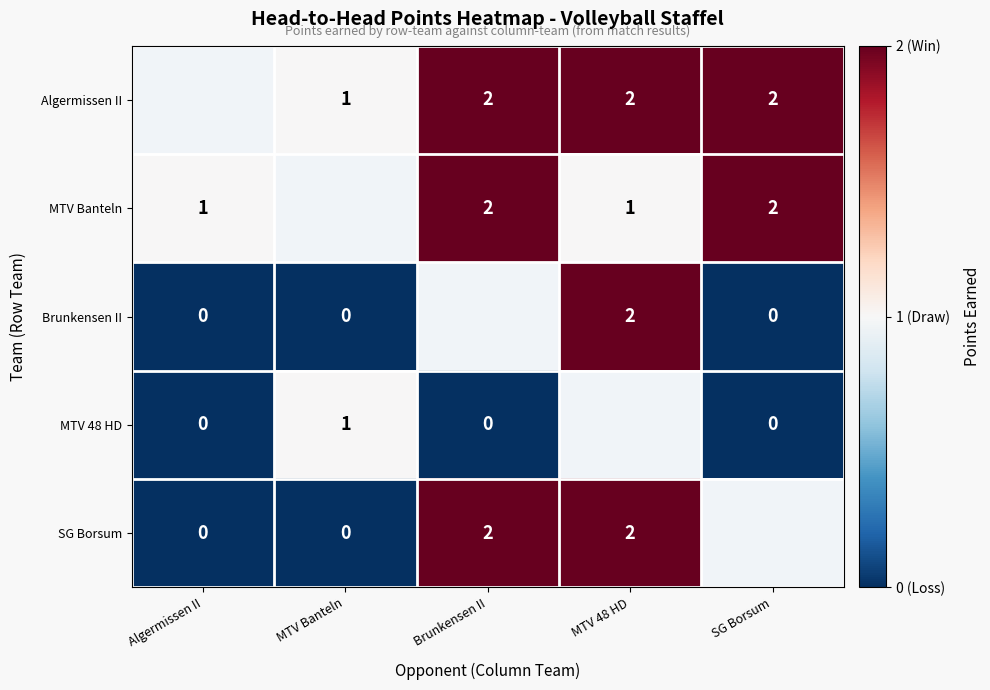

The value of SG Borsum at MTV 48 HD is 2. True or false?

True